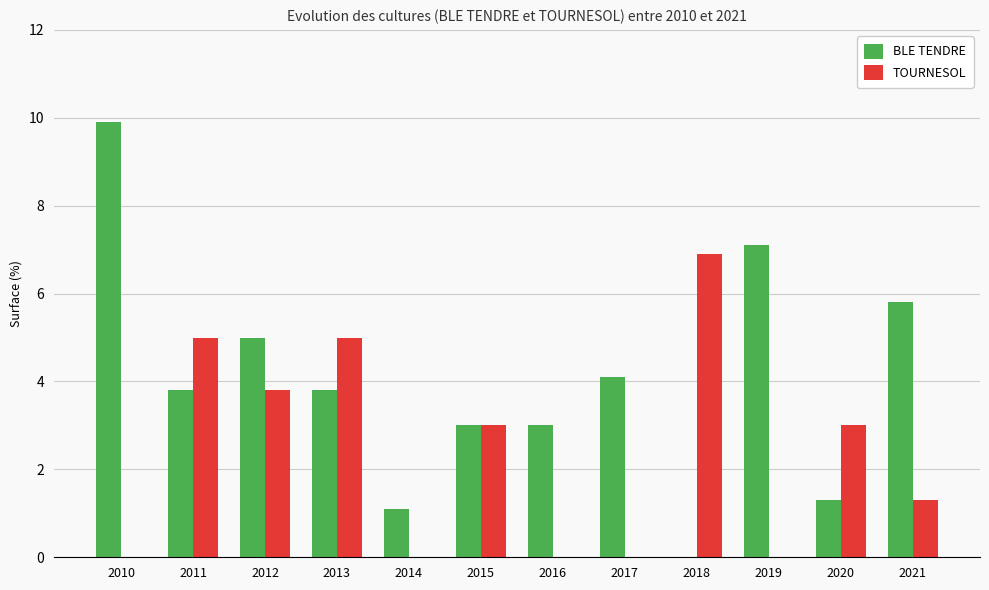

Which series changed the most between 2011 and 2018?

BLE TENDRE